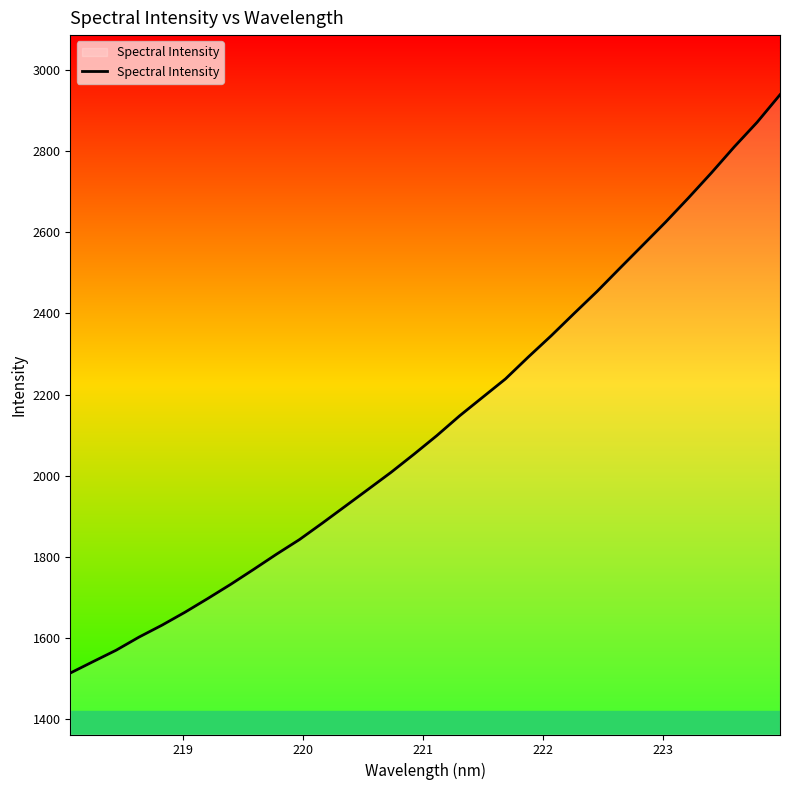

Does the chart display data point markers on the line(s)?

No